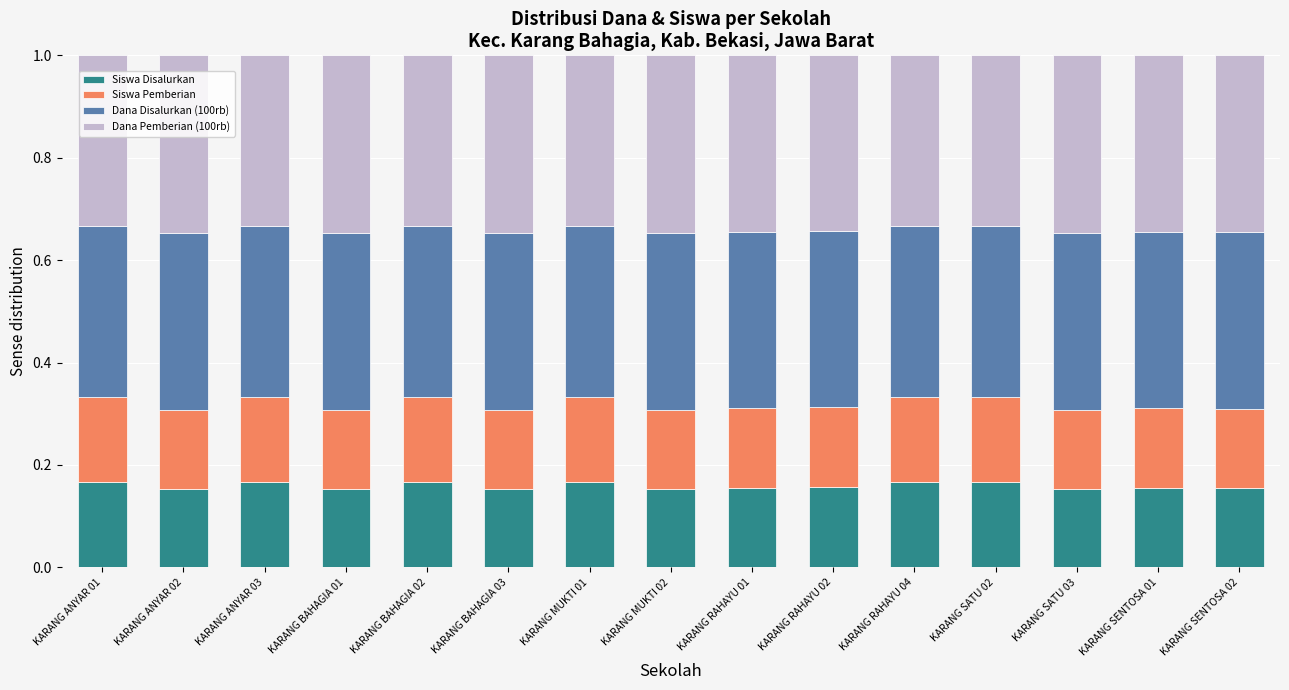

What is the total value across all series at KARANG MUKTI 01?

1.0